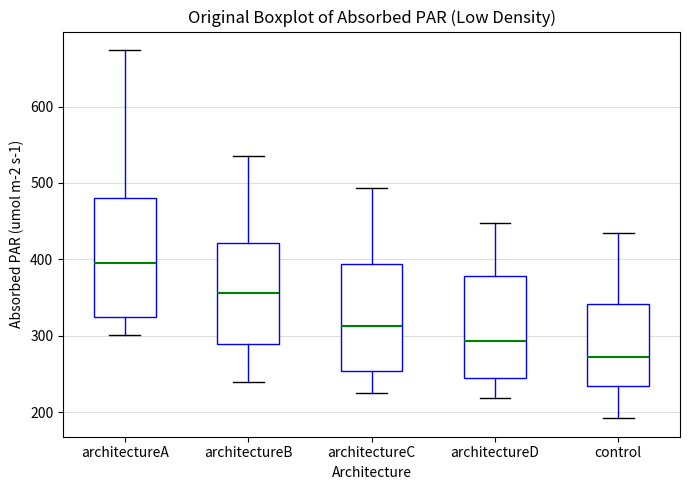

Reading left to right, read every box against the y-axis: the position of its median line, the range the box covers, and the ends of its whiskers. The values are not printed on the chart, so give them approximately, as read against the axis.

architectureA: median 400, box 320 to 480, whiskers 300 to 670
architectureB: median 360, box 290 to 420, whiskers 240 to 540
architectureC: median 310, box 250 to 390, whiskers 230 to 490
architectureD: median 290, box 240 to 380, whiskers 220 to 450
control: median 270, box 230 to 340, whiskers 190 to 430